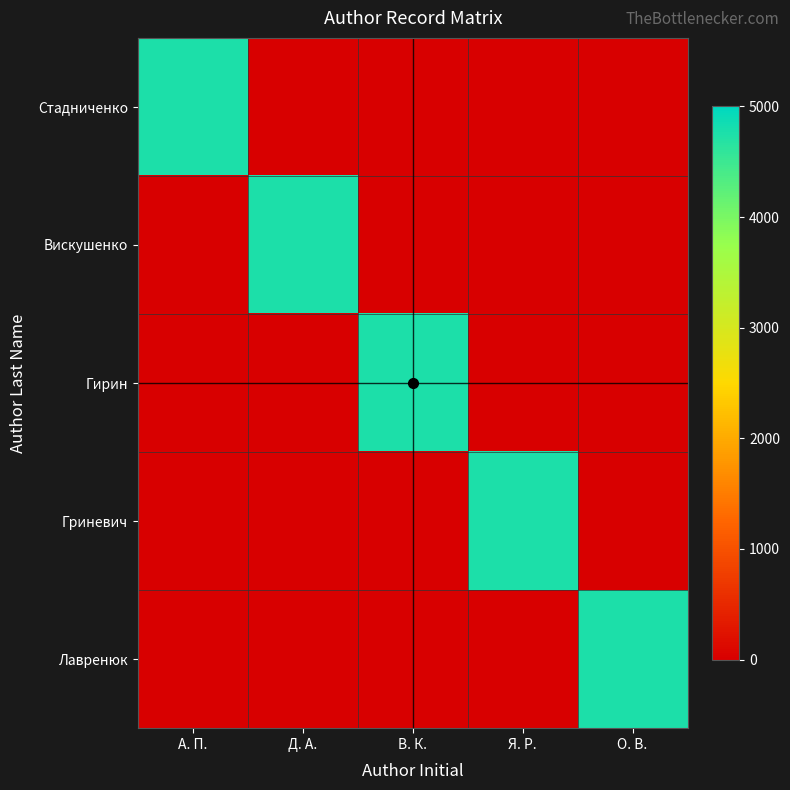

Rank the series at Я. Р. from highest to lowest value.

Гриневич, Стадниченко, Вискушенко, Гирин, Лавренюк